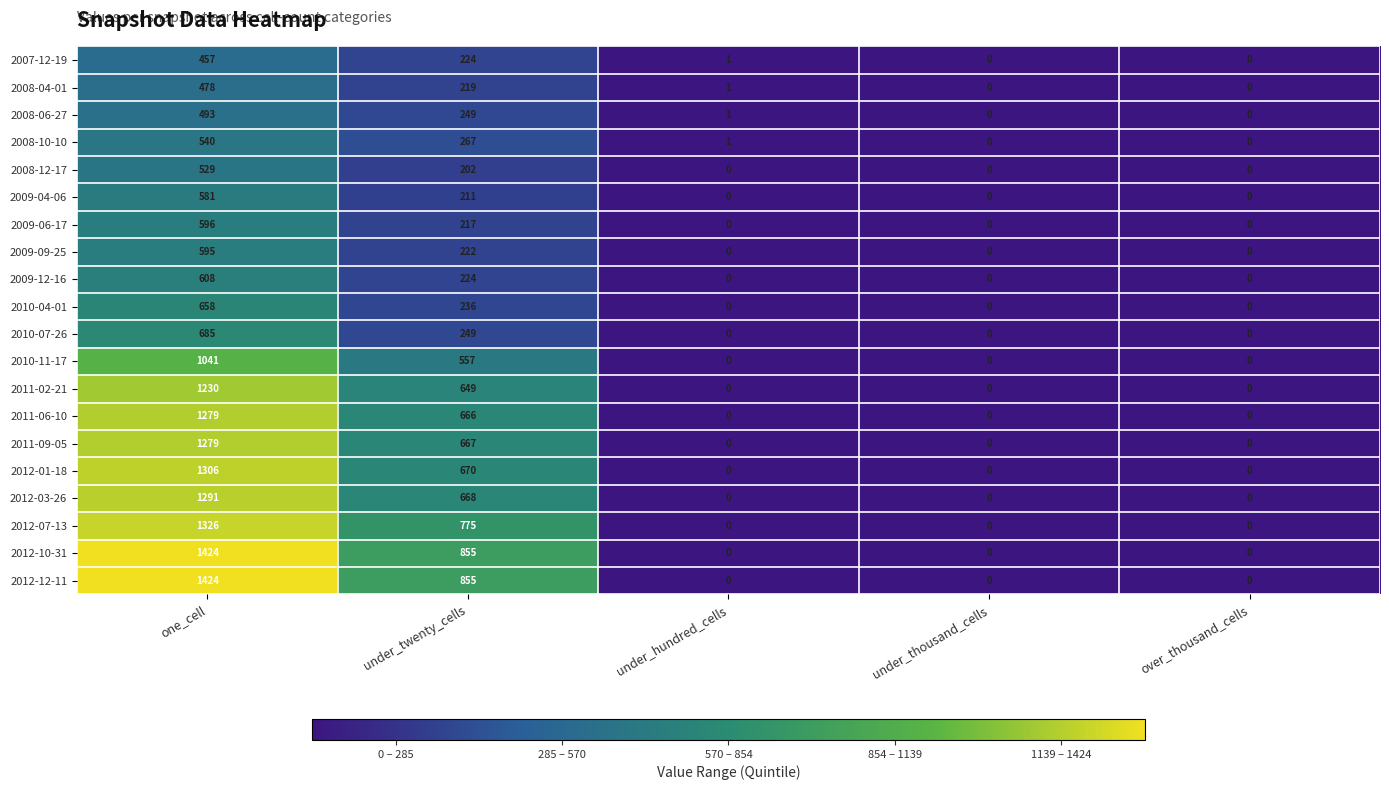

What is the difference between the maximum and second lowest values in the 2012-07-13 series?

1326